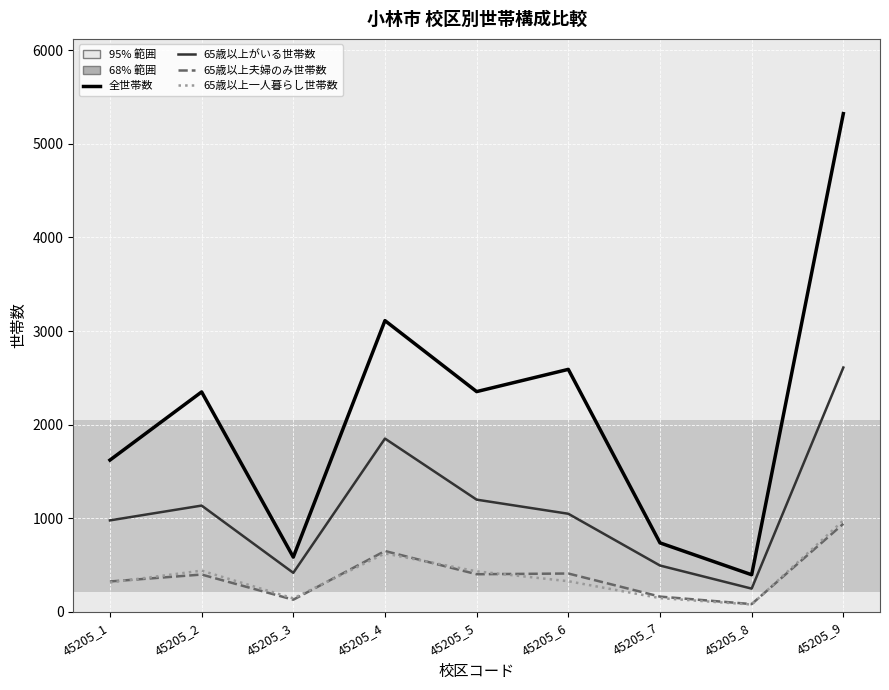

Which series has the widest spread of values?

全世帯数